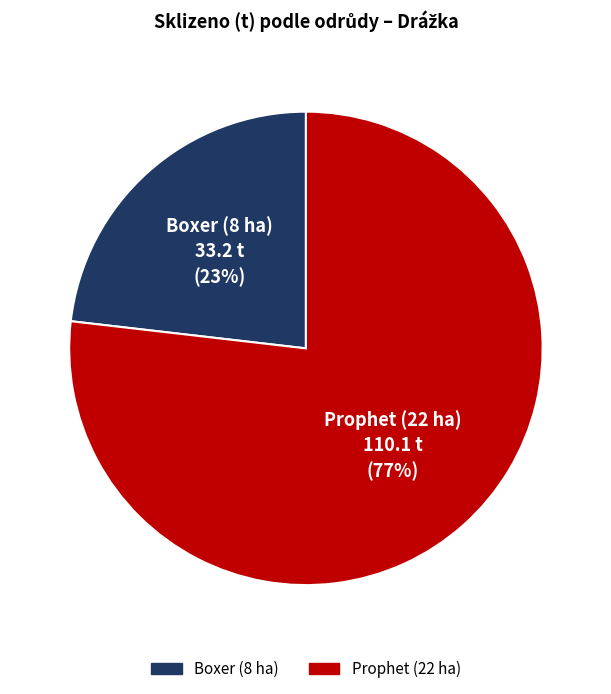

Is there a majority slice in this chart?

Yes